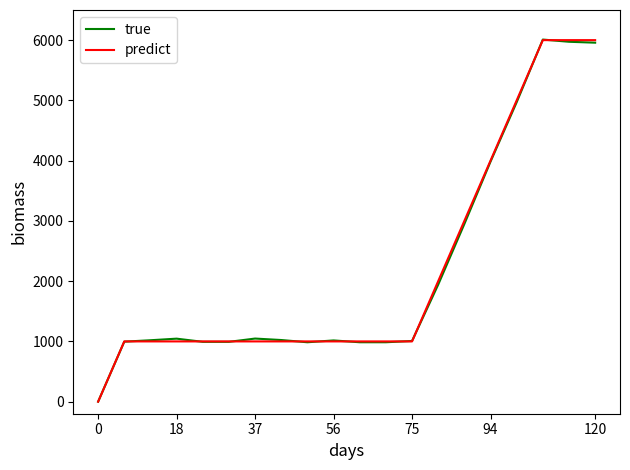

Rank the series by their average value, from lowest to highest.

true, predict